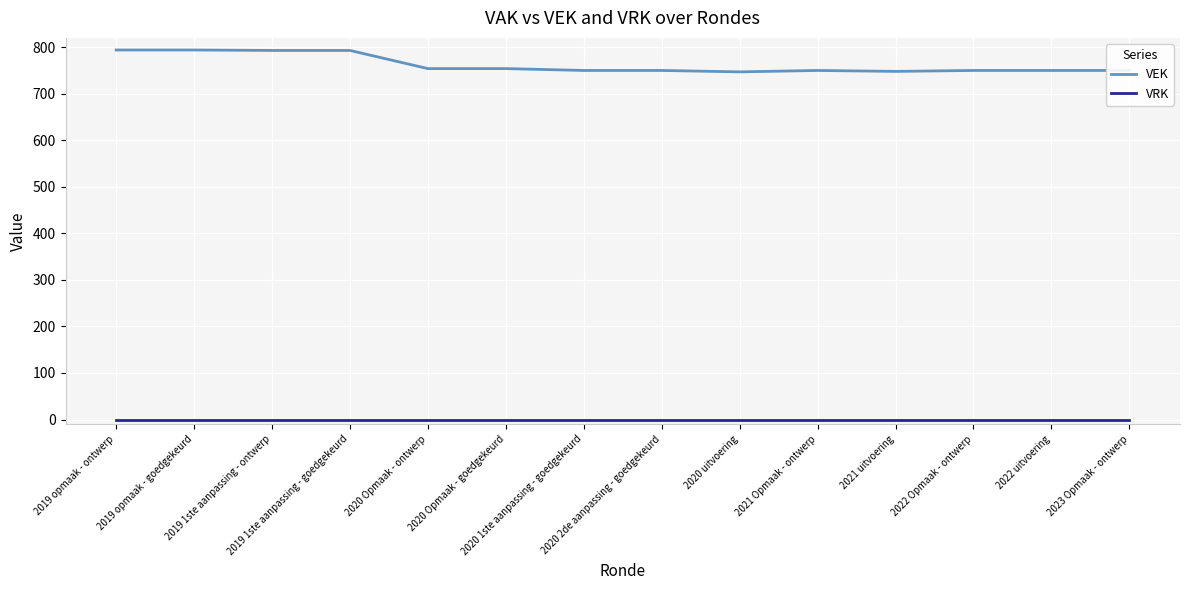

Which series has the largest total across all categories?

VEK